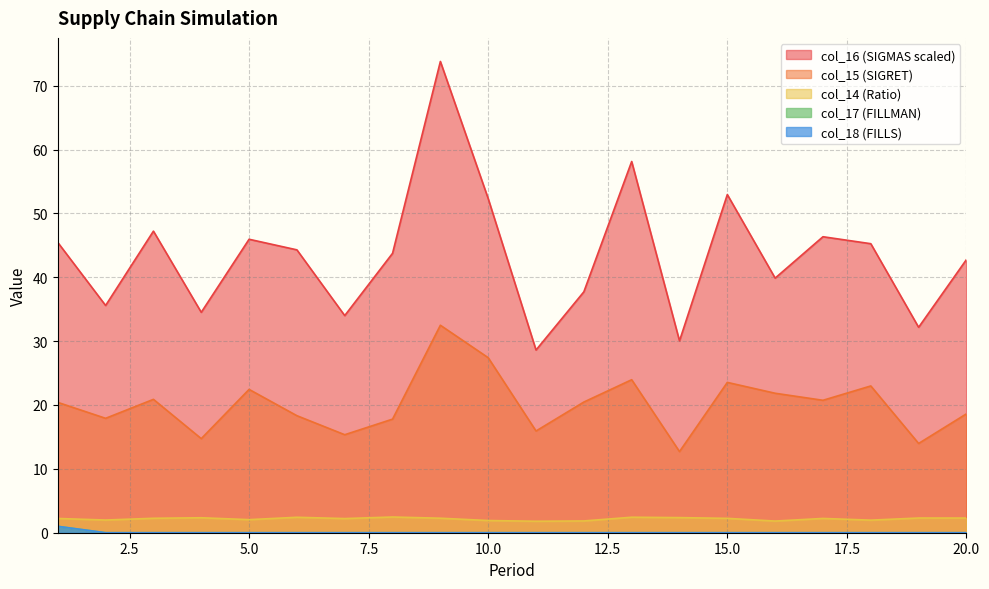

How many lines are shown in the chart?

5